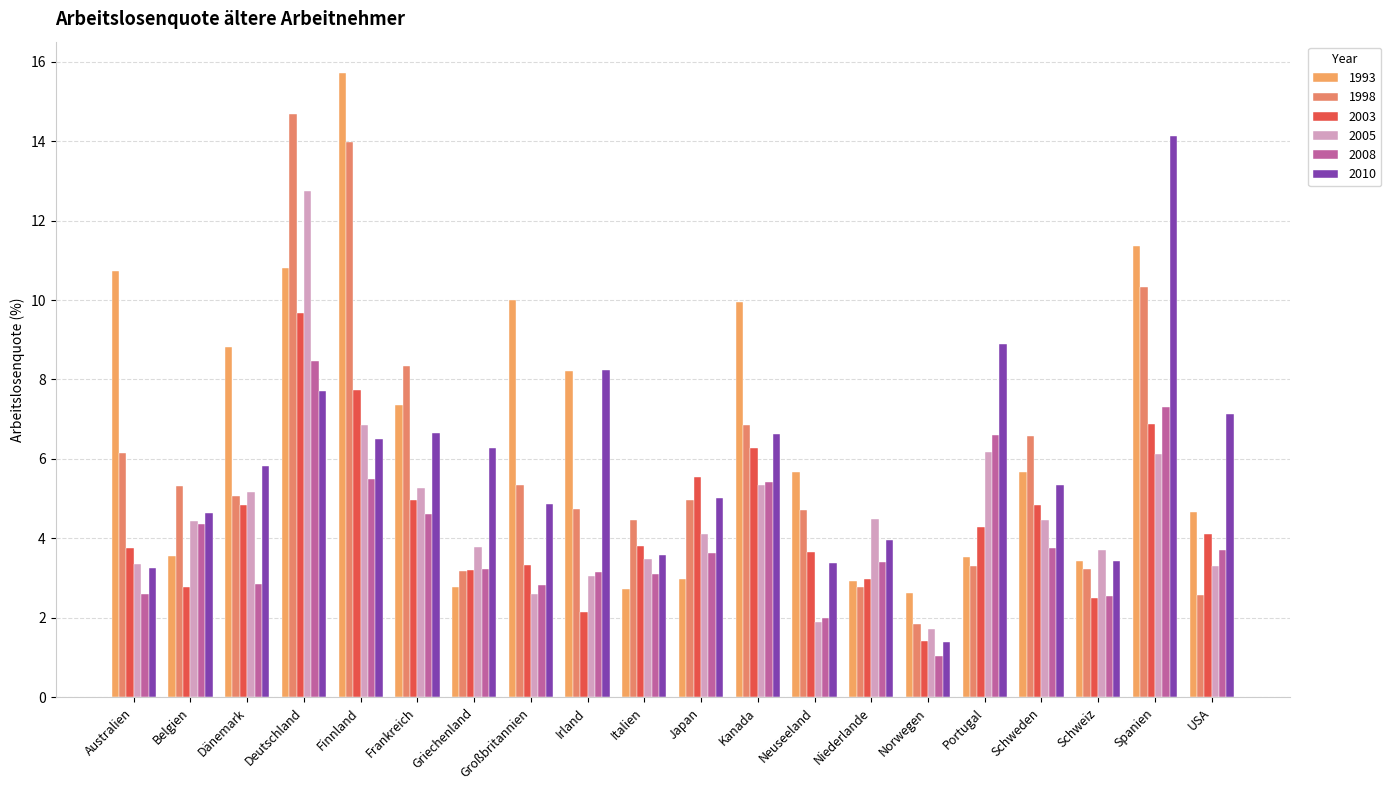

List the series in order of their peak value, lowest first.

2008, 2003, 2005, 2010, 1998, 1993